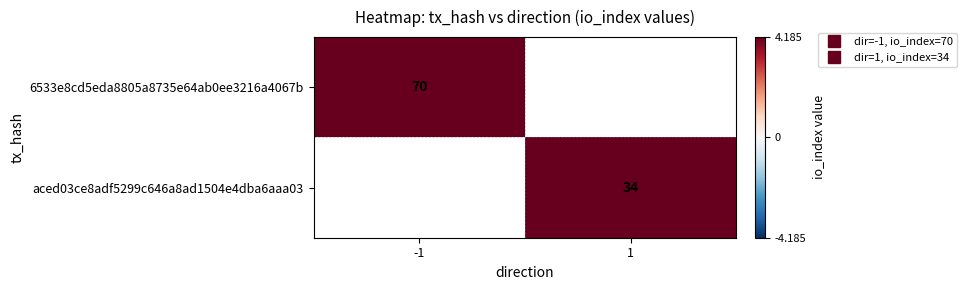

Which series has the largest range (max minus min)?

6533e8cd5eda8805a8735e64ab0ee3216a4067b